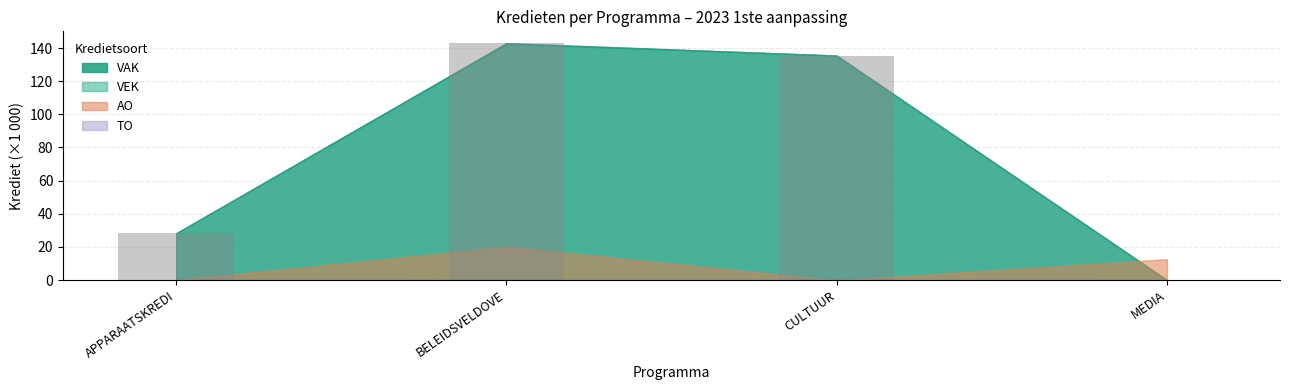

Between BELEIDSVELDOVE and MEDIA, which is larger?

BELEIDSVELDOVE